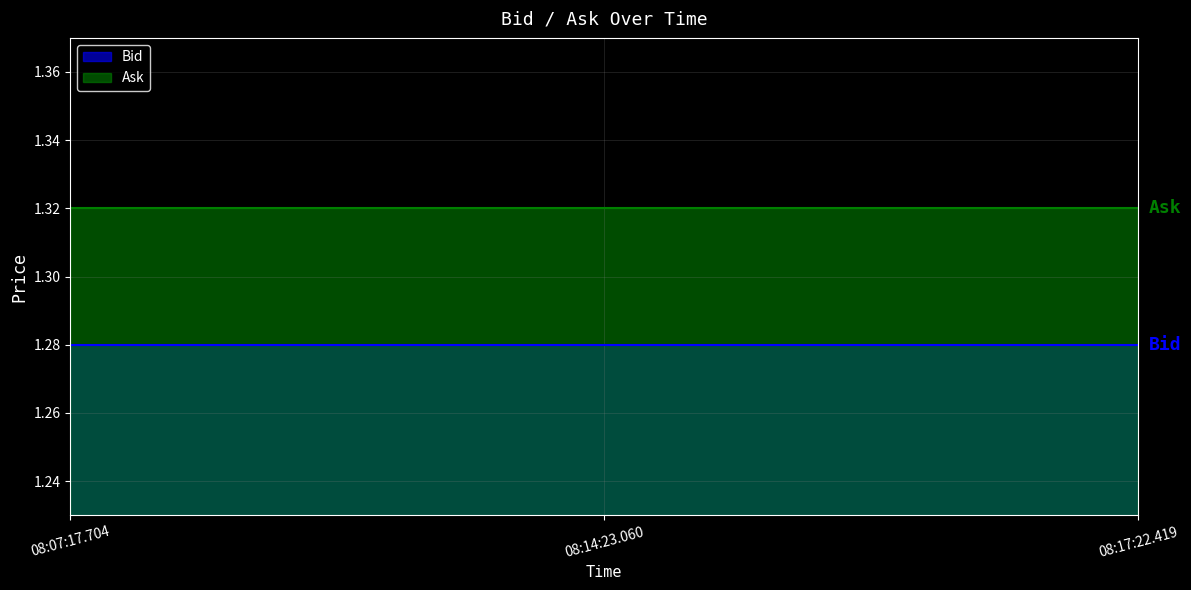

The value of Bid at 08:17:22.419 is 1.3. True or false?

True